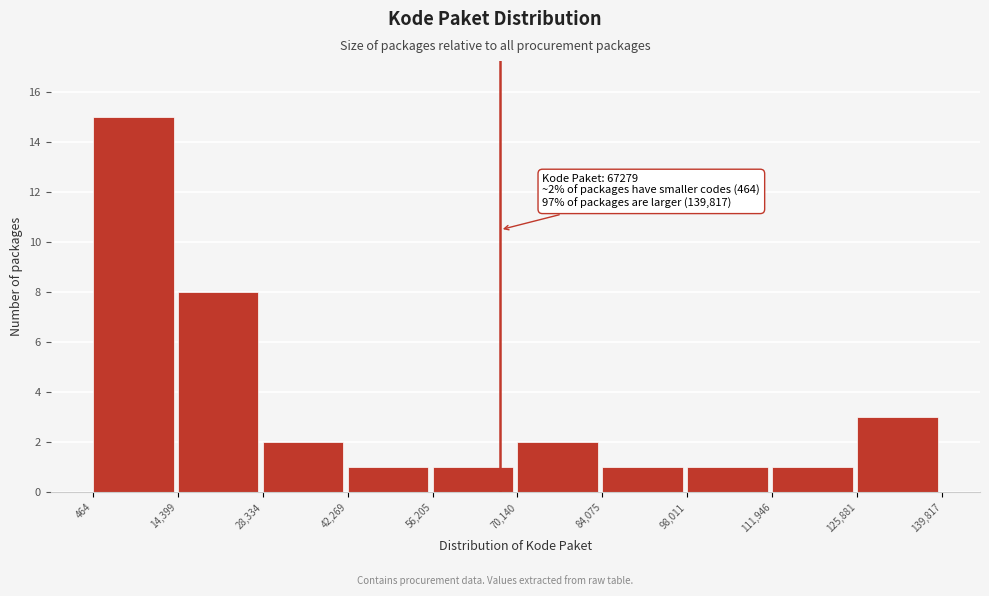

Over which range of the x-axis is the bar tallest?

464 to 14,399